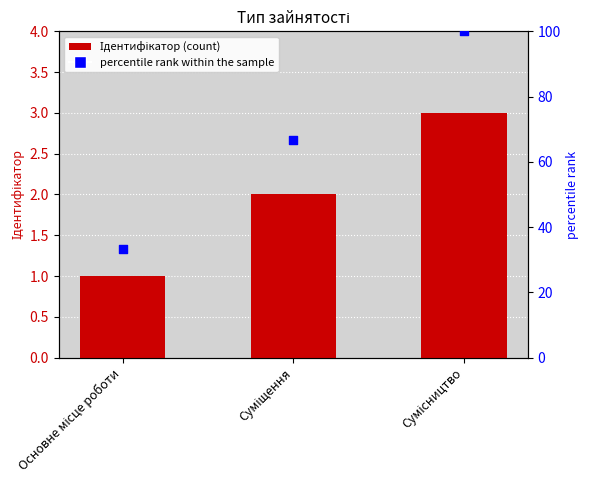

Which series contains the lowest Y value?

Ідентифікатор